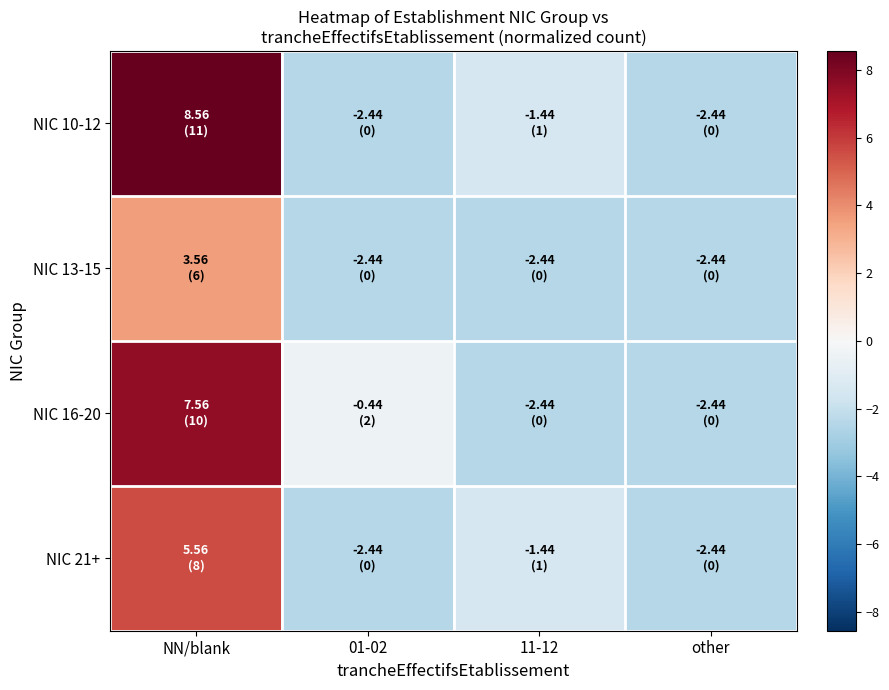

Reading left to right, list all the values displayed in this chart.

NIC 10-12: NN/blank=8.6	01-02=-2.4	11-12=-1.4	other=-2.4
NIC 13-15: NN/blank=3.6	01-02=-2.4	11-12=-2.4	other=-2.4
NIC 16-20: NN/blank=7.6	01-02=-0.4	11-12=-2.4	other=-2.4
NIC 21+: NN/blank=5.6	01-02=-2.4	11-12=-1.4	other=-2.4